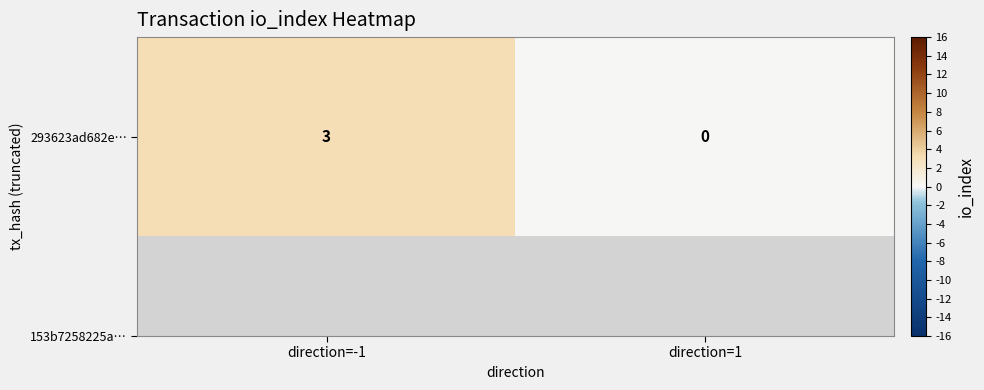

Rank the categories by value from highest to lowest.

direction=-1, direction=1